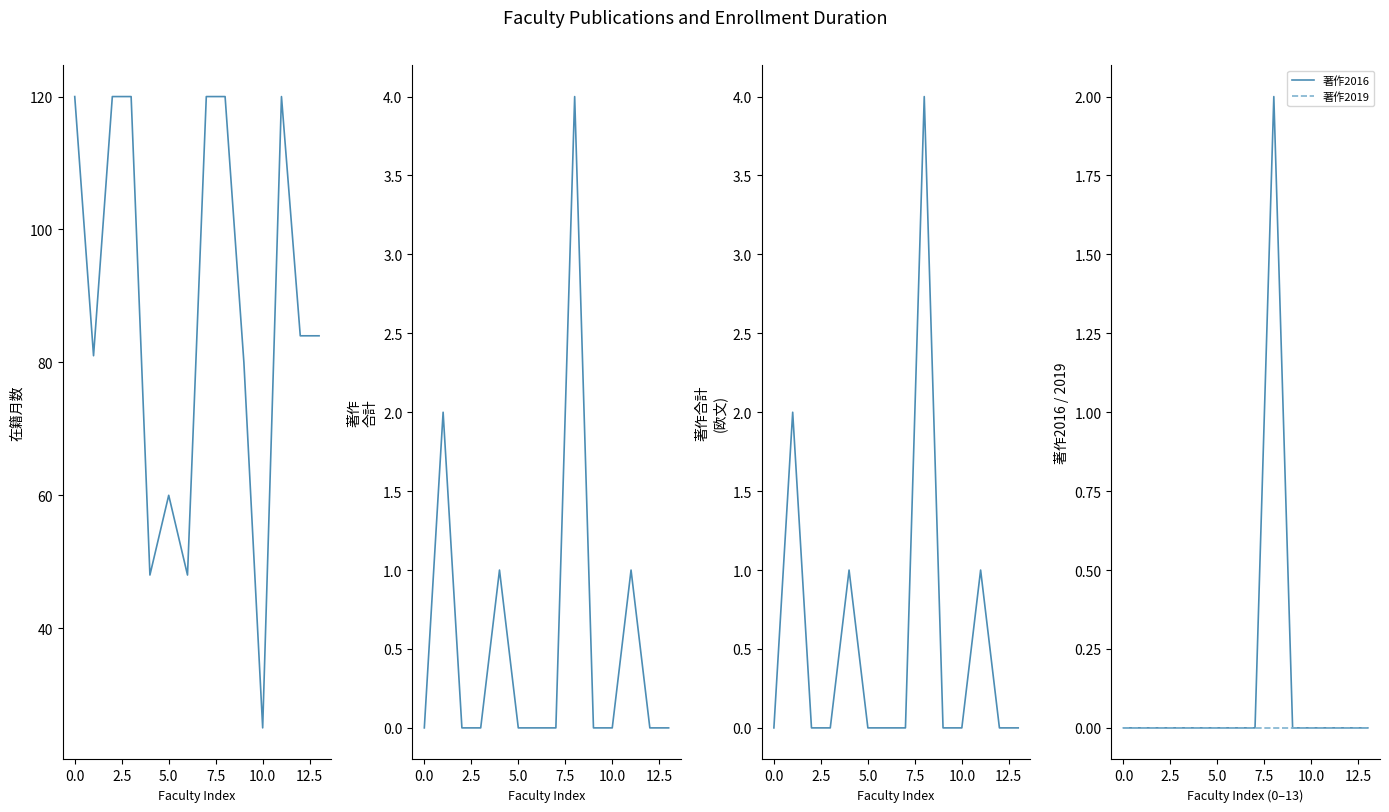

How many categories are shown in the chart?

14